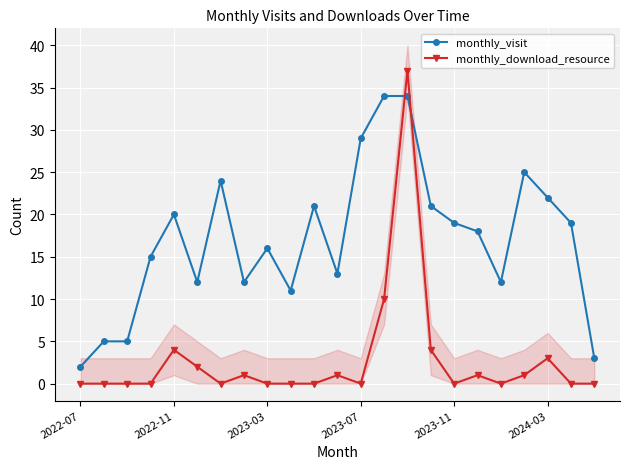

Which category has the lowest value in the monthly_visit series?

2022-07